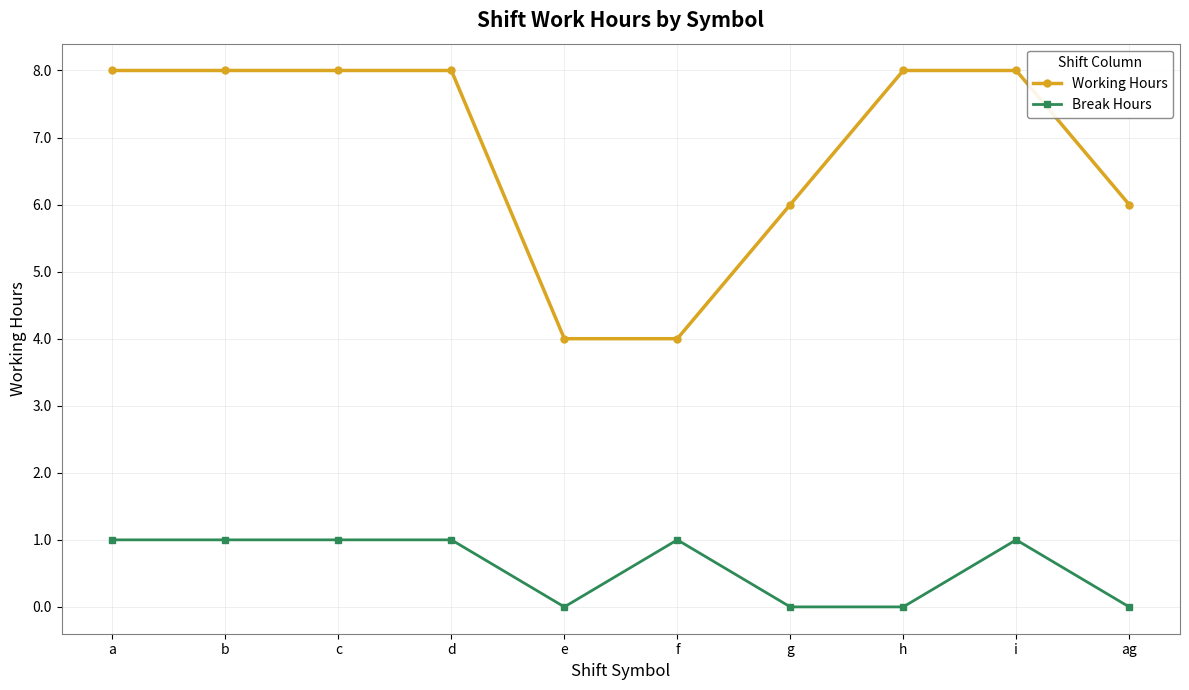

What is the sum of all Working Hours values?

68.0